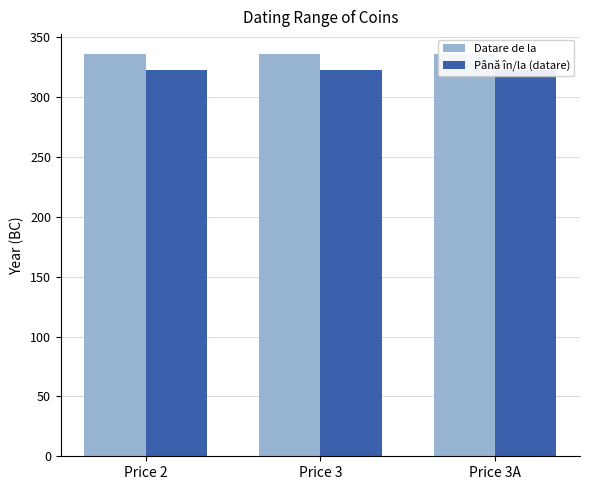

Between Price 2 and Price 3, which is larger?

Price 2